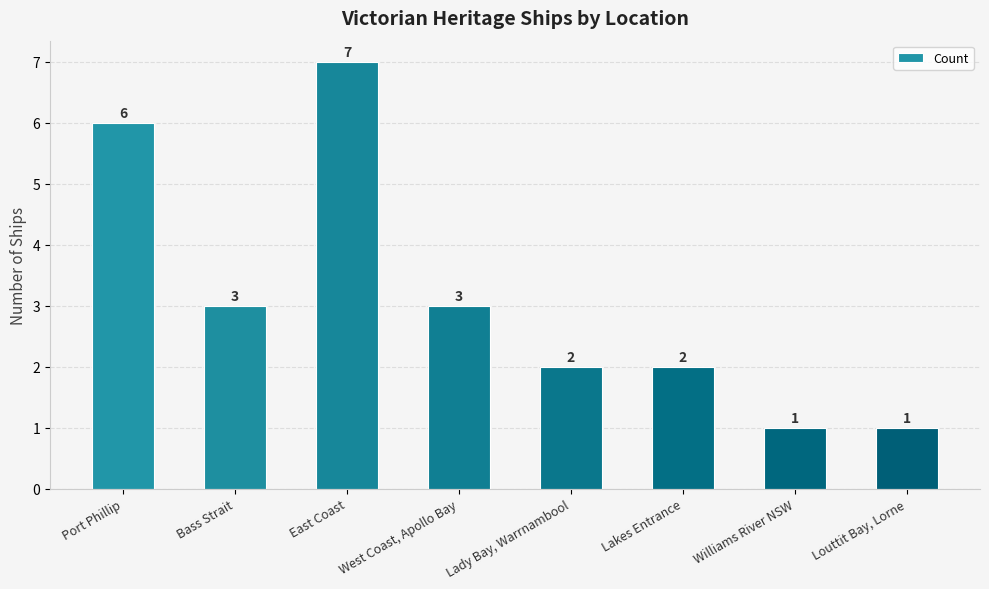

Reading right to left, transcribe all the data shown in this chart.

Louttit Bay, Lorne=1	Williams River NSW=1	Lakes Entrance=2	Lady Bay, Warrnambool=2	West Coast, Apollo Bay=3	East Coast=7	Bass Strait=3	Port Phillip=6